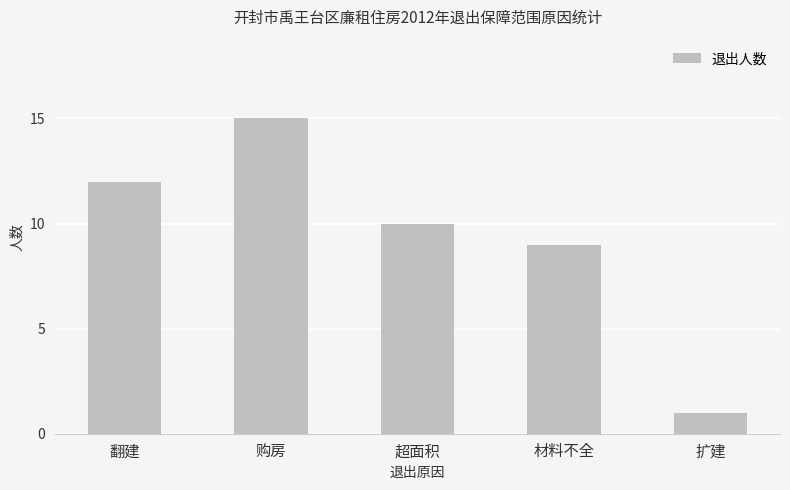

The value at 购房 is 15. True or false?

True